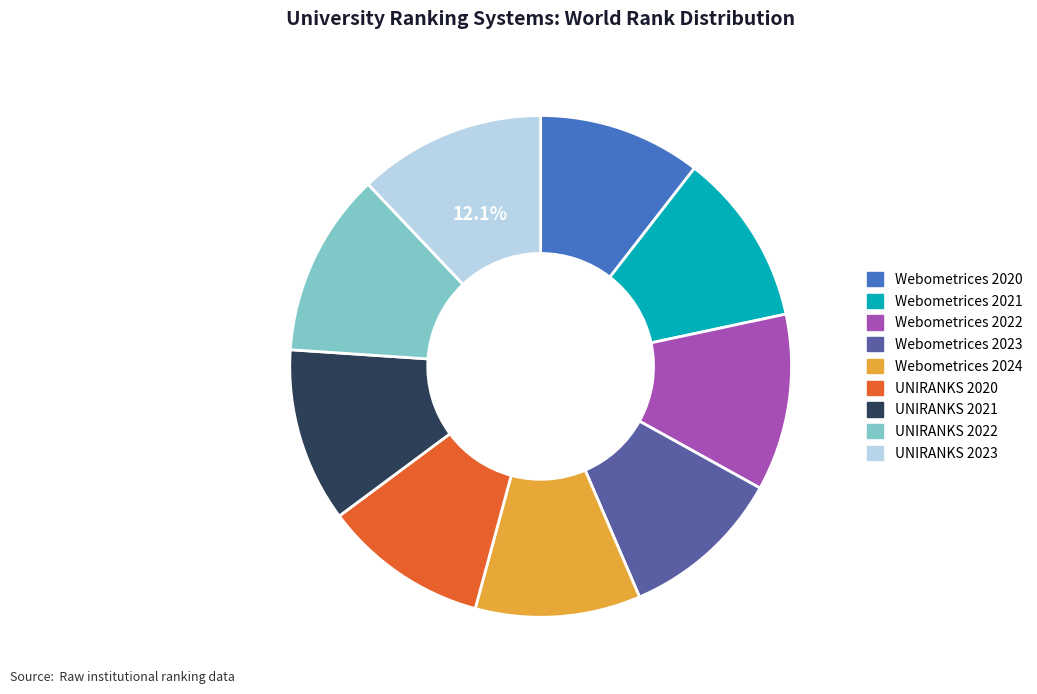

Is it true that UNIRANKS 2022 is 5% of the pie?

False